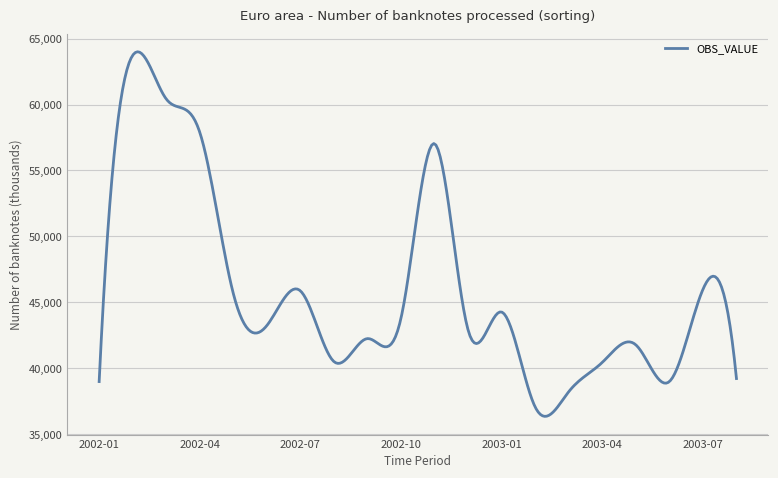

What is the minimum value shown in the chart?

36355.9